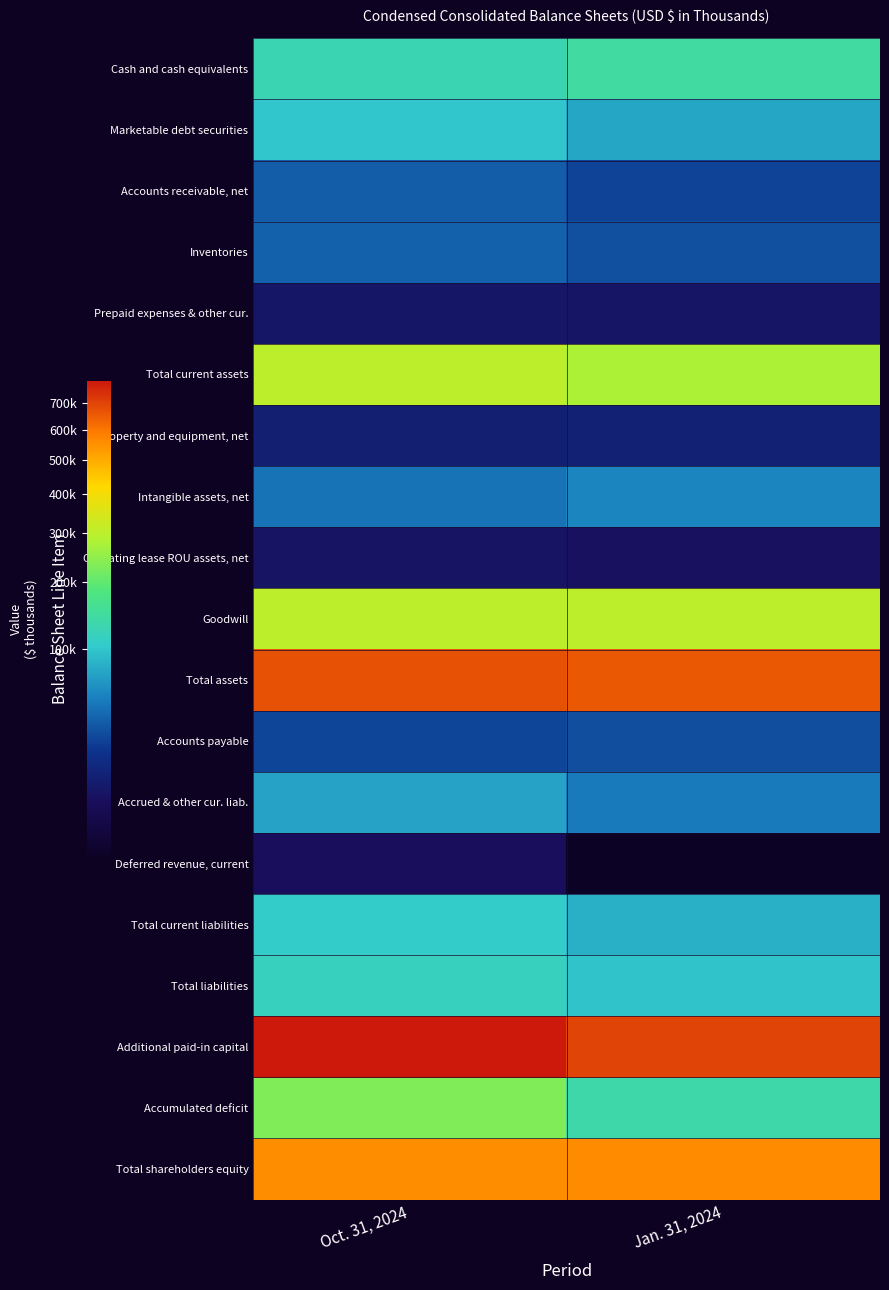

Which series has the largest total across all categories?

Additional paid-in capital